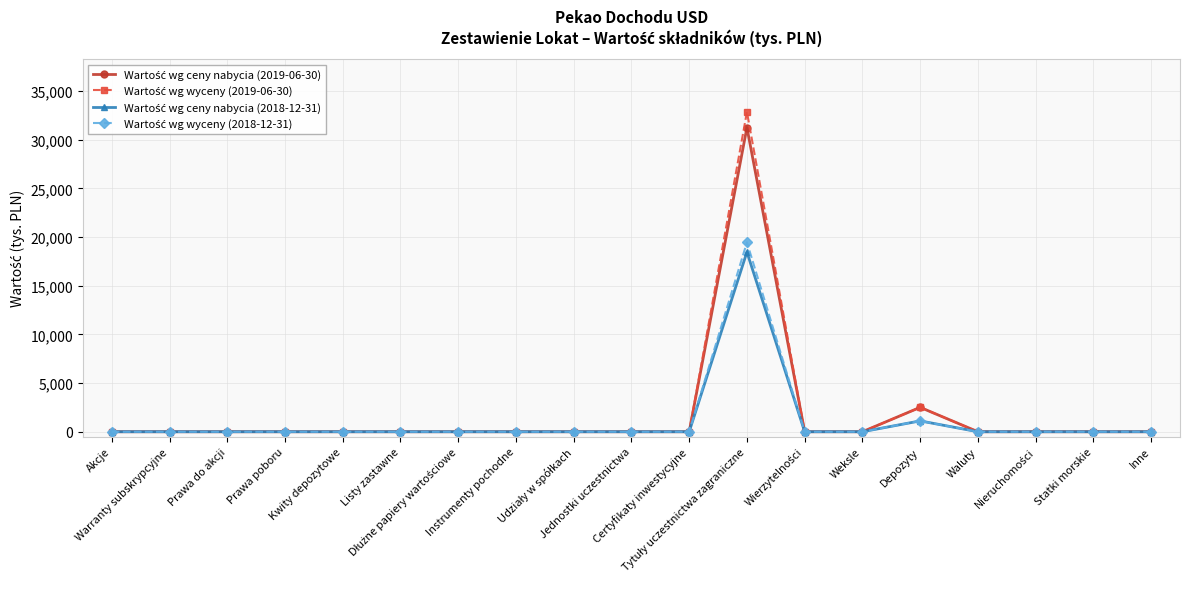

What is the greatest value displayed?

32852